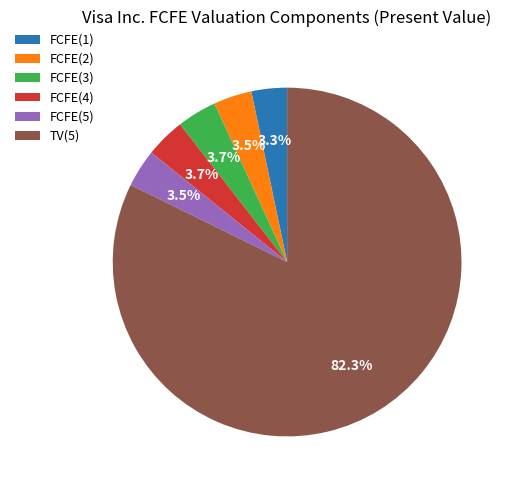

Which has a higher value, FCFE(1) or TV(5)?

TV(5)